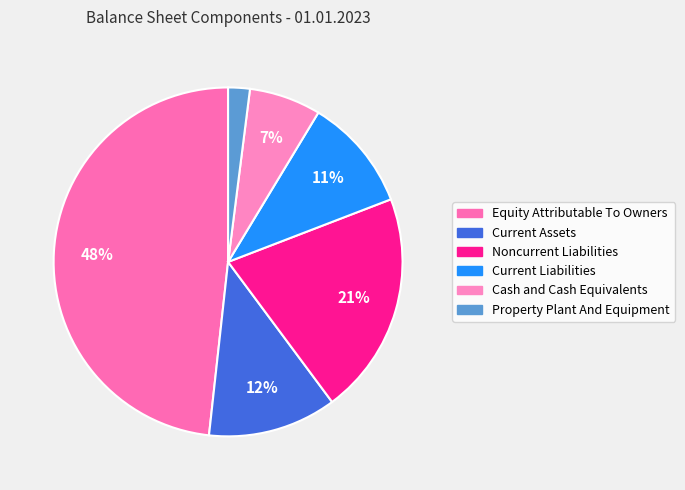

What is the smallest slice in the pie chart?

Property Plant And Equipment